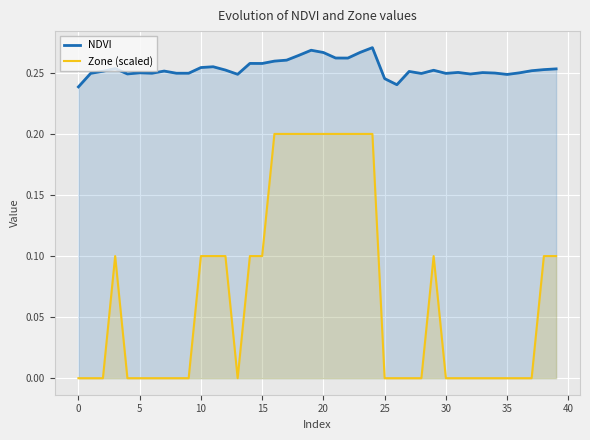

What are all the series names shown in the legend?

NDVI, Zone (scaled)